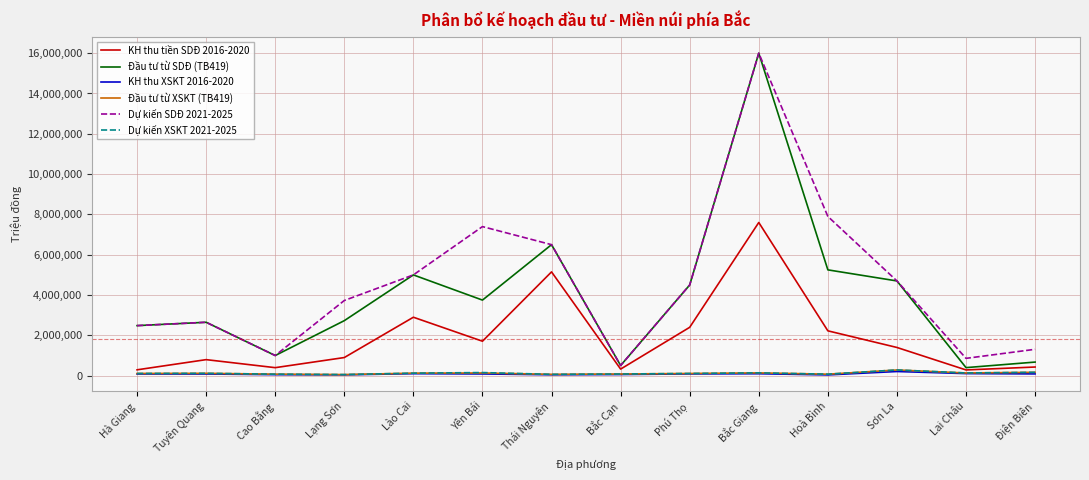

True or false: KH thu XSKT 2016-2020 and KH thu tiền SDĐ 2016-2020 intersect in this chart.

False